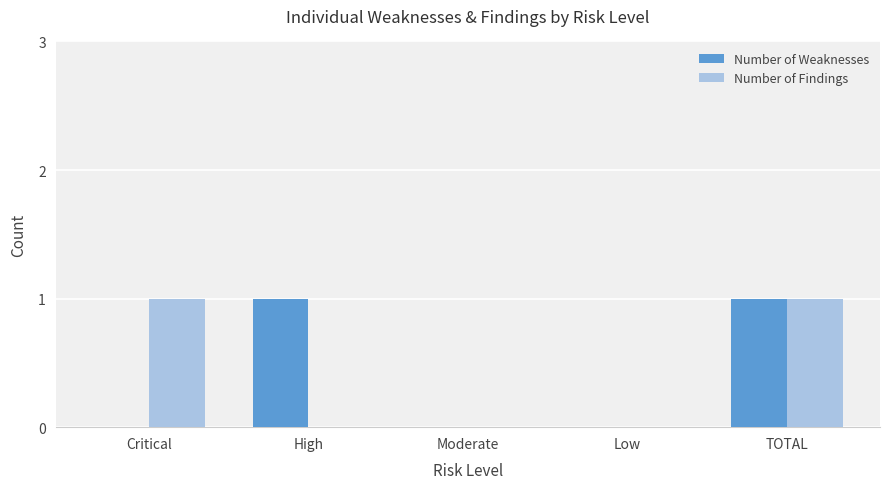

How many categories are shown in the chart?

5